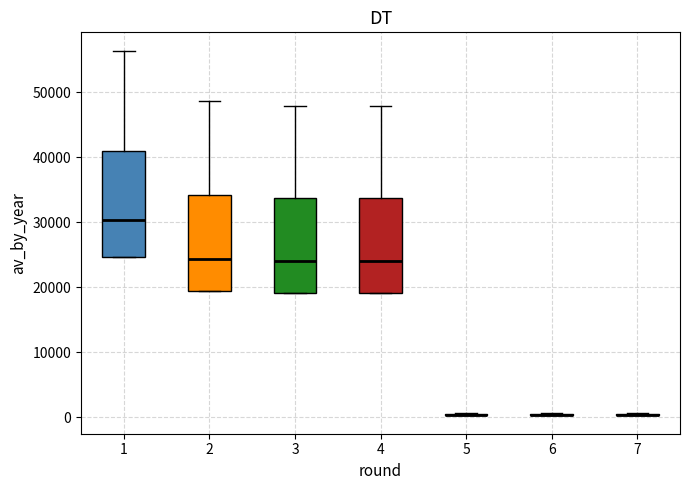

Reading left to right, transcribe this box plot: for each box, give where its median line is, the range the box spans, and where its two whiskers end, as read against the y-axis. The values are not printed on the chart, so give them approximately, as read against the axis.

1: median 30000, box 25000 to 41000, whiskers 25000 to 56000
2: median 24000, box 19000 to 34000, whiskers 19000 to 49000
3: median 24000, box 19000 to 34000, whiskers 19000 to 48000
4: median 24000, box 19000 to 34000, whiskers 19000 to 48000
5: box collapsed to a line at 0, whiskers 0 to 1000
6: box collapsed to a line at 0, whiskers 0 to 1000
7: box collapsed to a line at 0, whiskers 0 to 1000